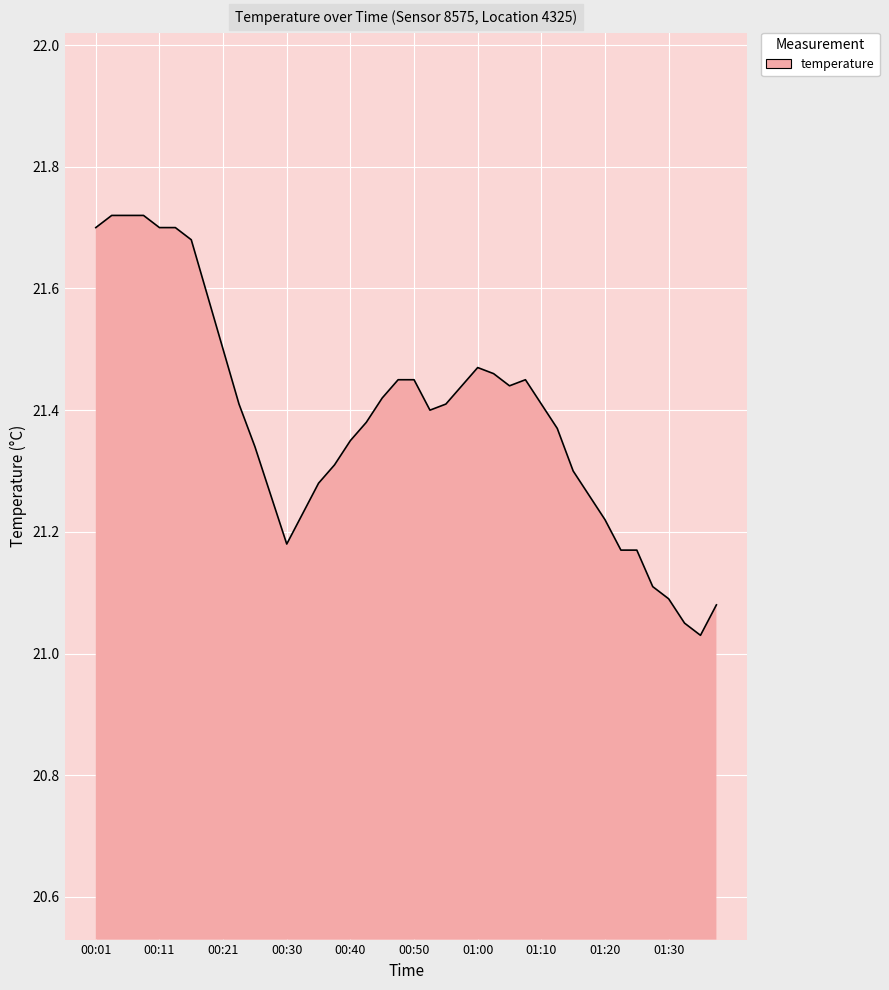

What is the difference between the maximum and minimum values?

0.7